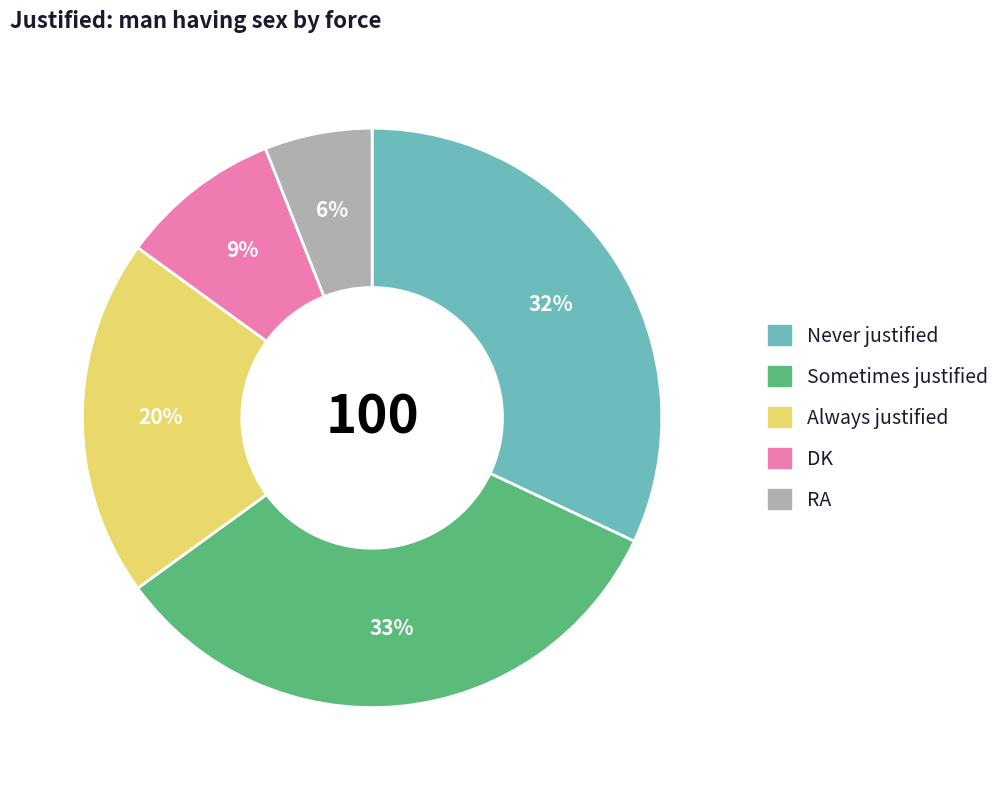

Is it true that DK is 1% of the pie?

False